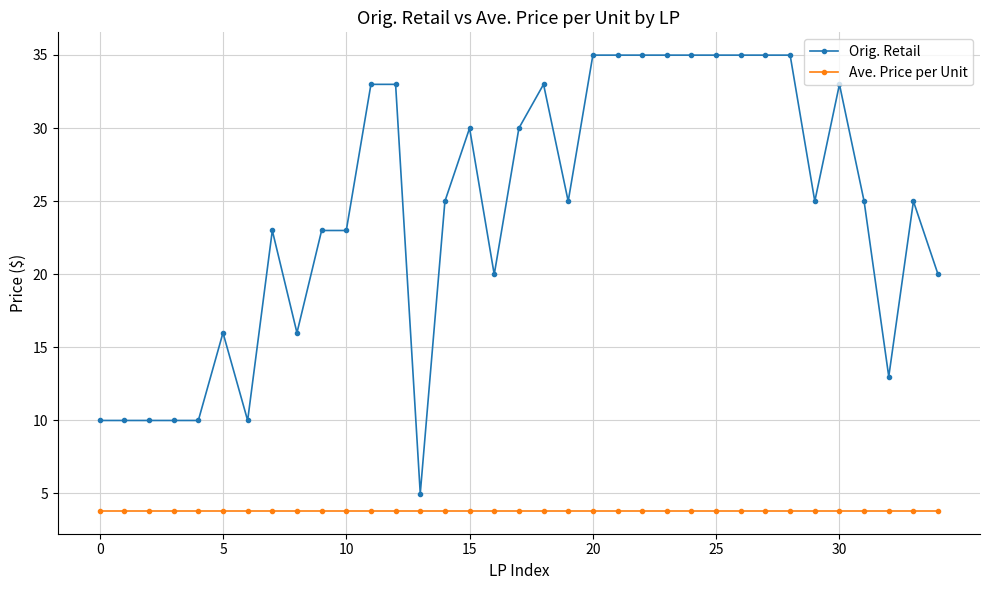

What is the highest value of the Orig. Retail series?

35.0